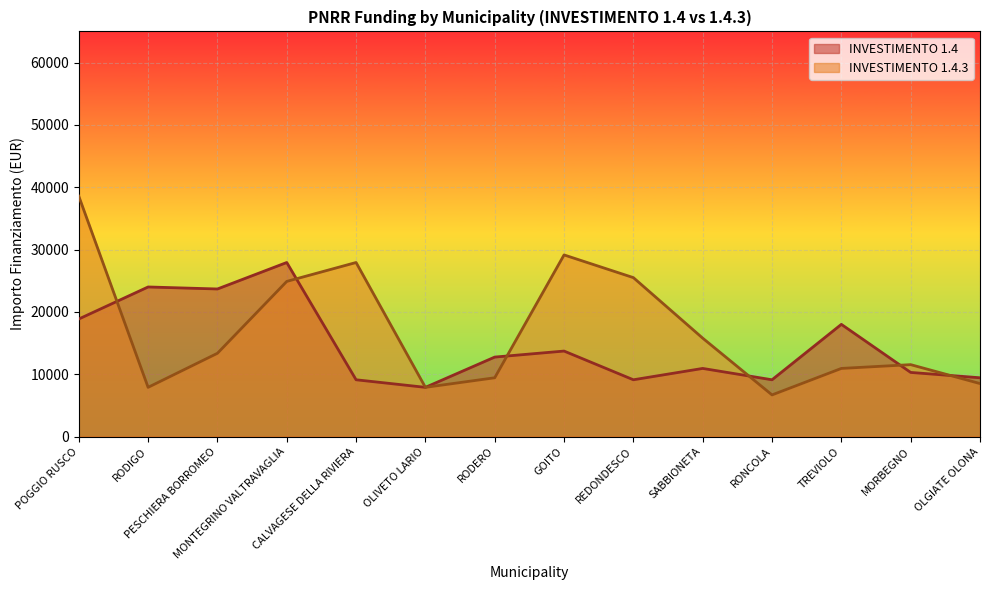

The value of INVESTIMENTO 1.4.3 at MORBEGNO is 3675. True or false?

False